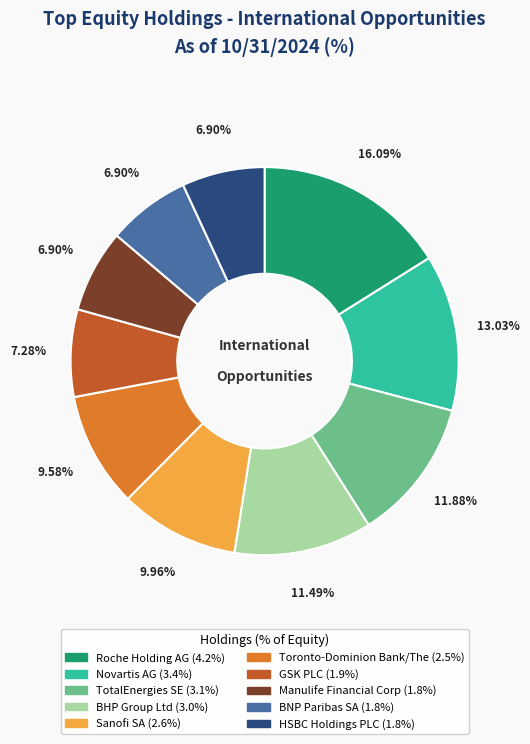

Count the number of slices in the pie.

10